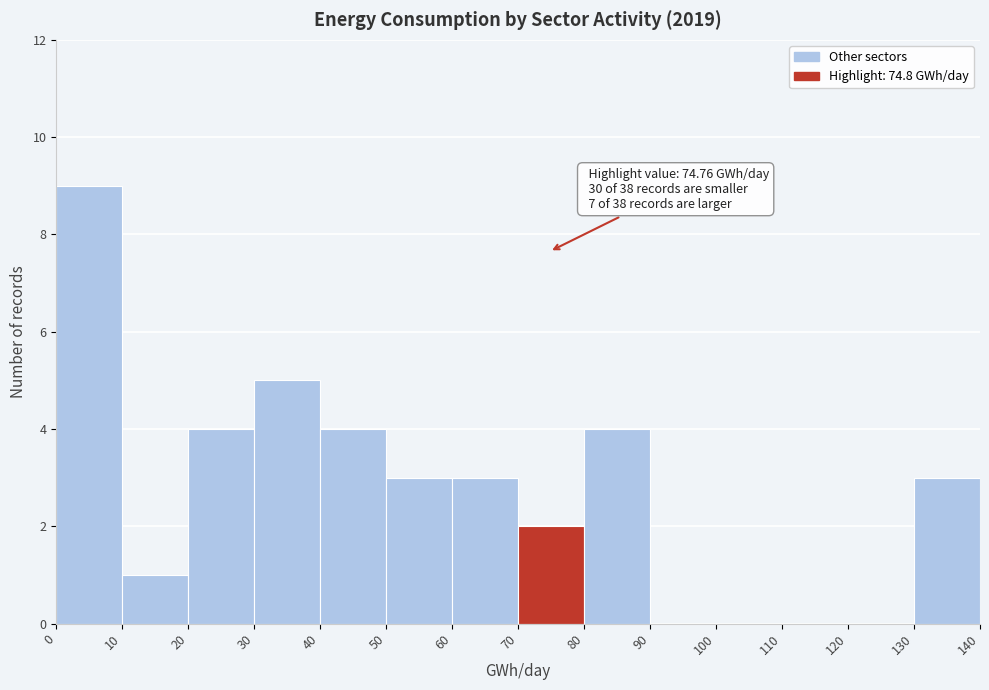

Which range on the x-axis has the tallest bar?

0 to 10